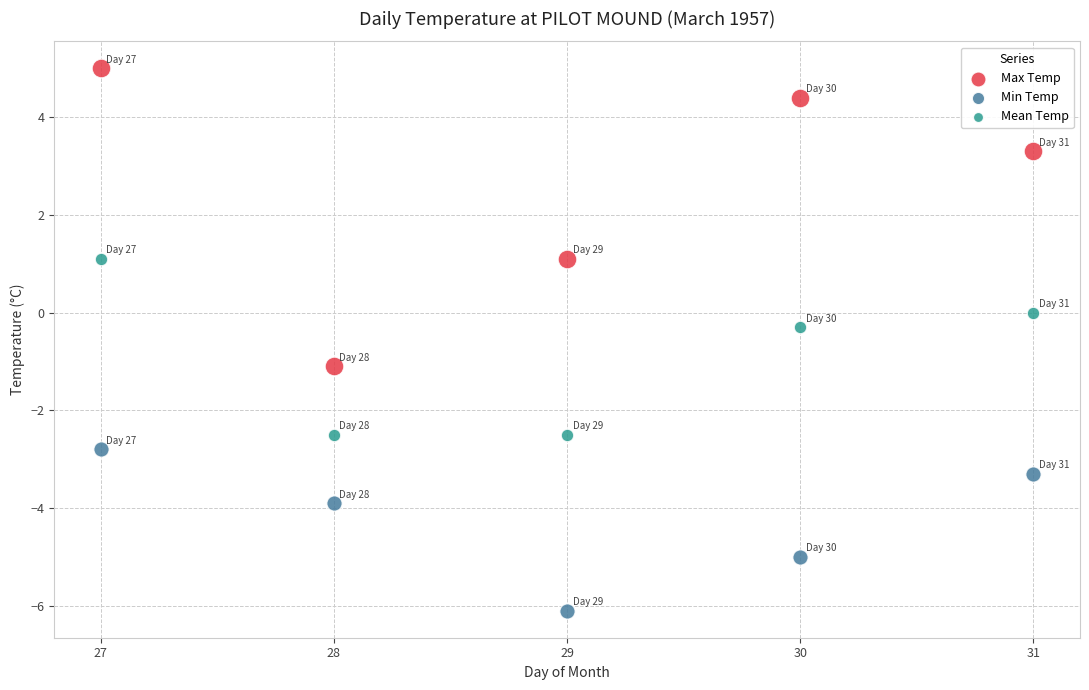

Across all data points, what is the range of Y values (max minus min)?

11.1